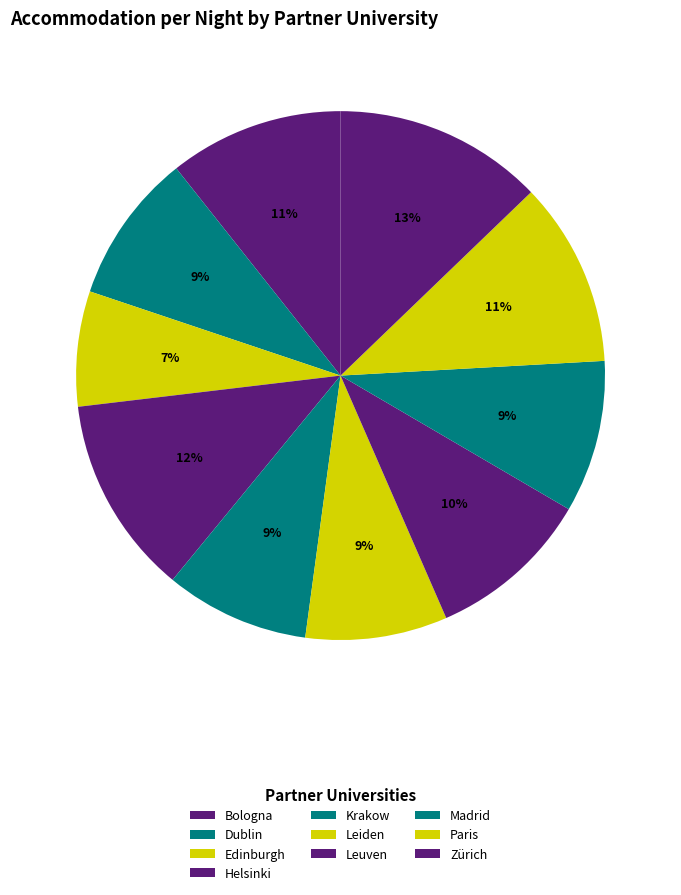

To the nearest percent, what is the combined percentage of Zürich and Edinburgh?

20%